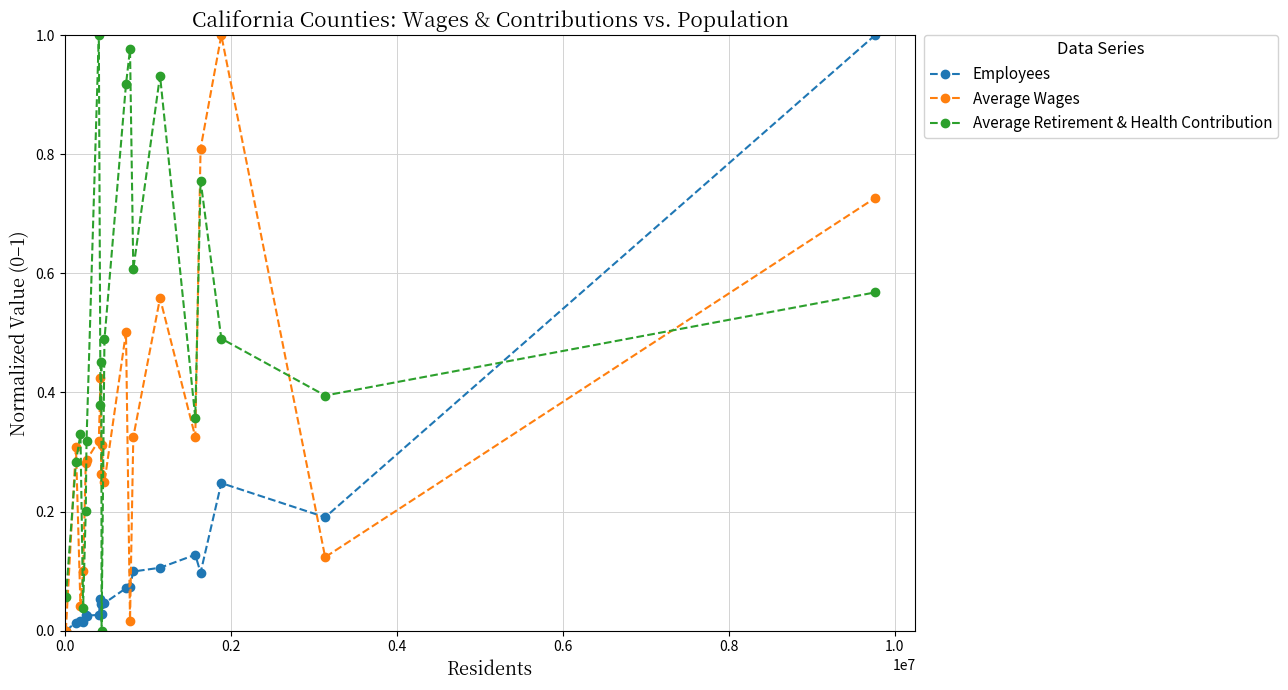

True or false: Average Retirement & Health Contribution and Average Wages cross at least once.

True